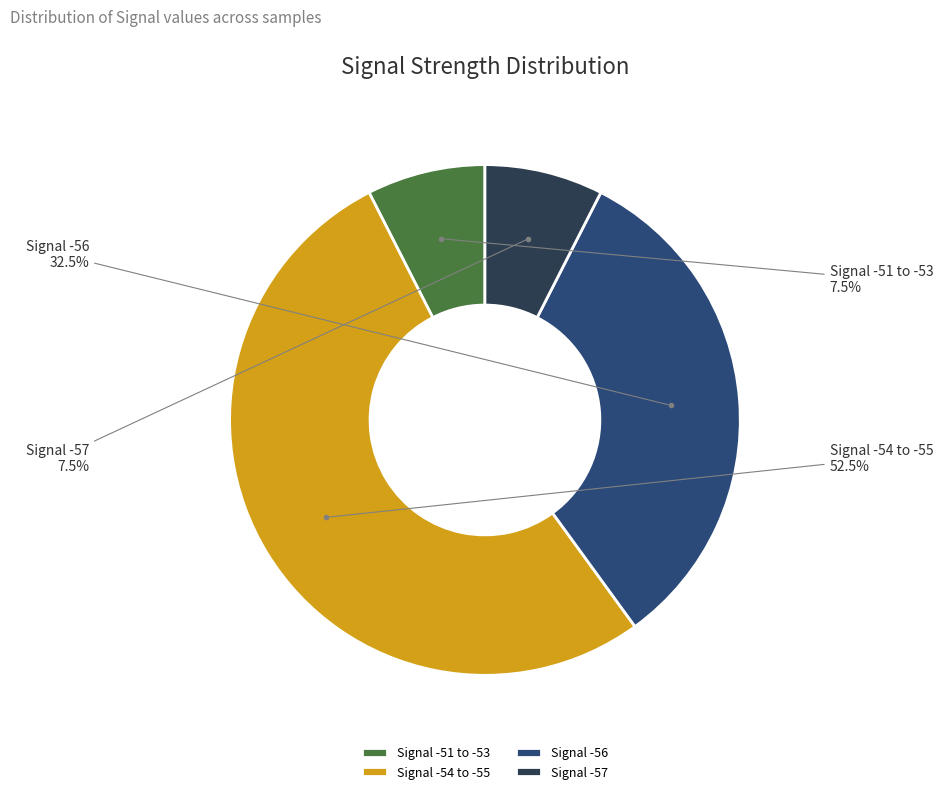

What is the largest slice in the pie chart?

Signal -54 to -55